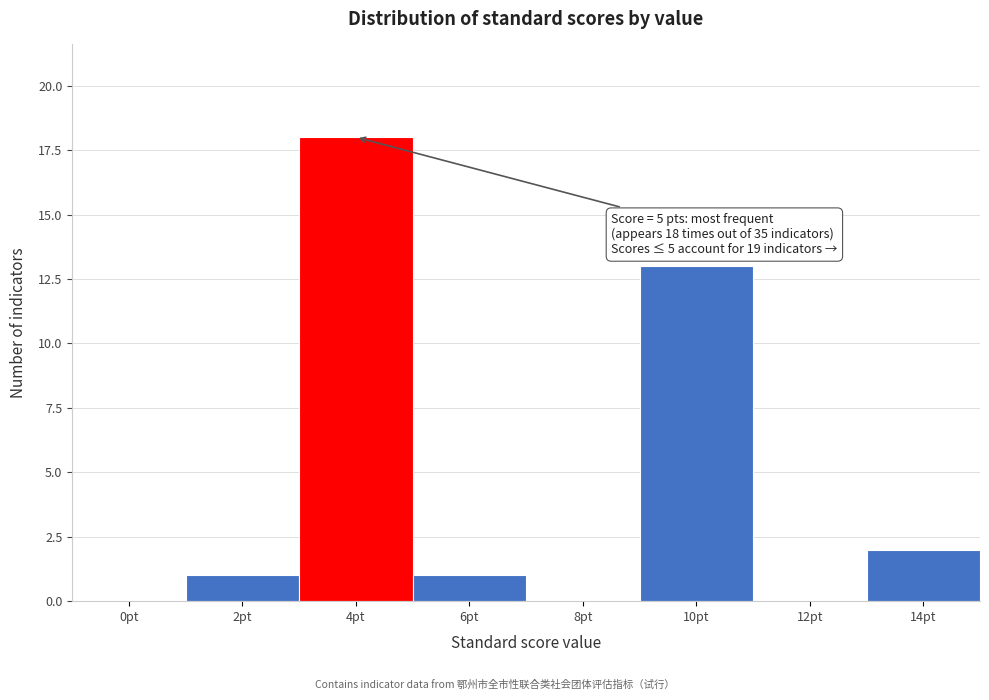

Reading left to right, list all the values displayed in this chart.

0pt=0	2pt=1	4pt=18	6pt=1	8pt=0	10pt=13	12pt=0	14pt=2